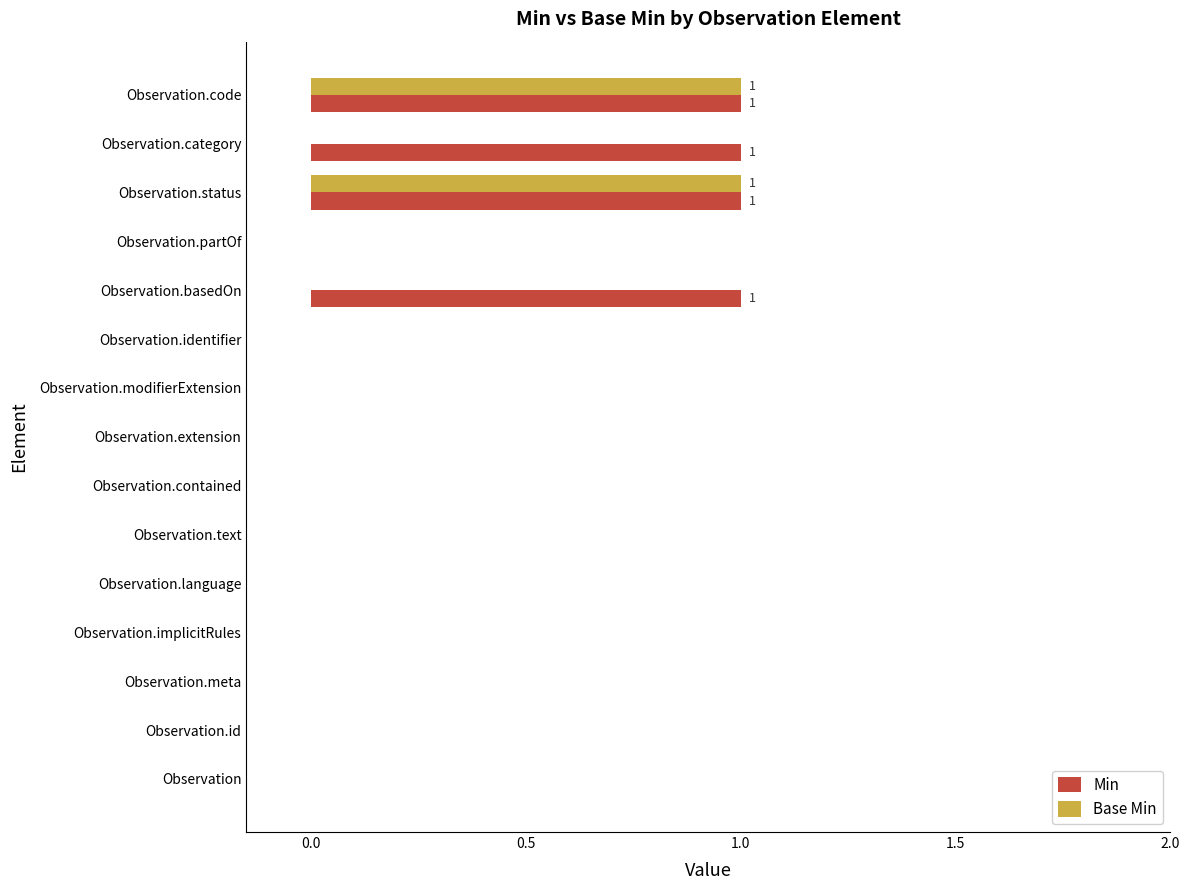

Which series has the largest total across all categories?

Min